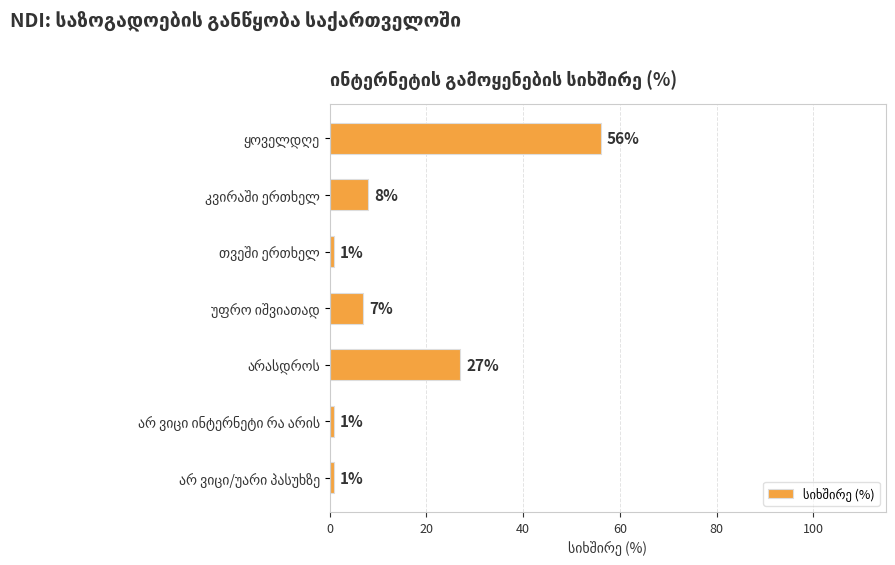

What is the difference between the maximum and minimum values?

55